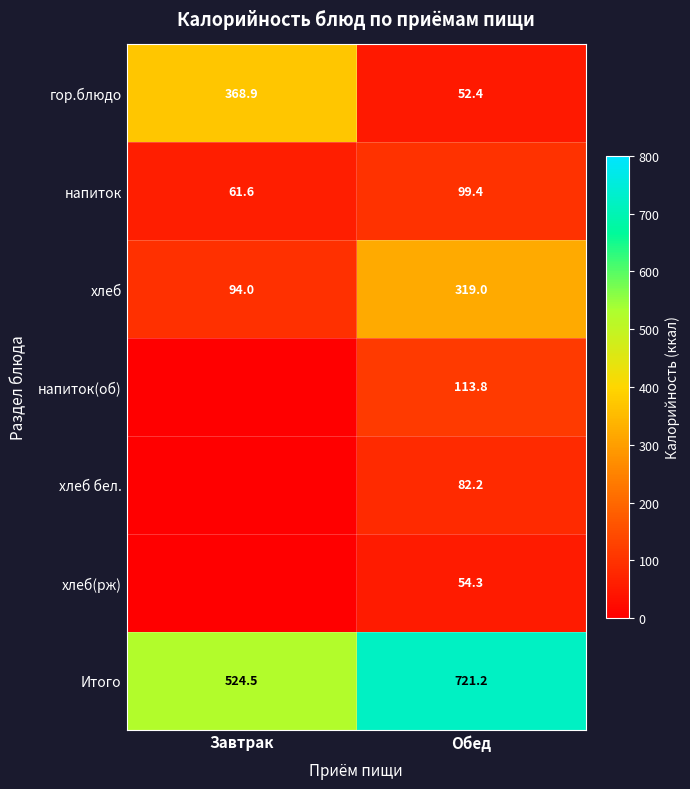

Is the value of гор.блюдо at Обед greater than the value of Итого at Обед?

No